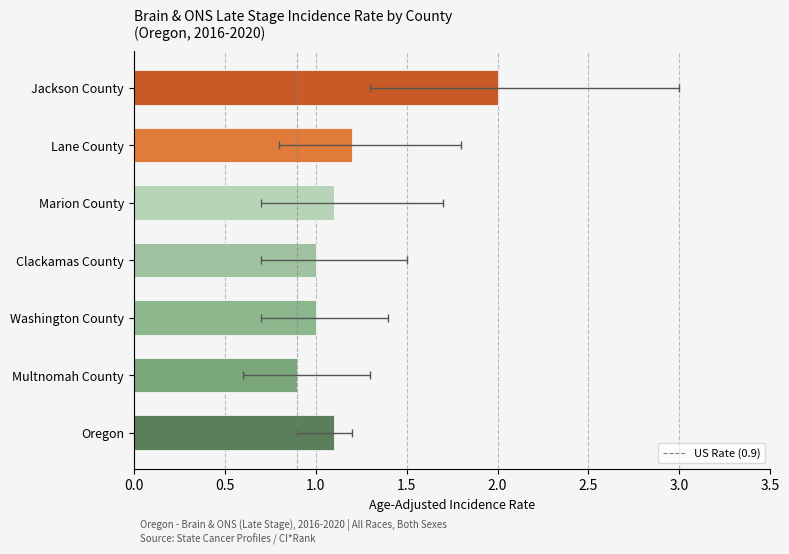

Read the value at Washington County.

1.0